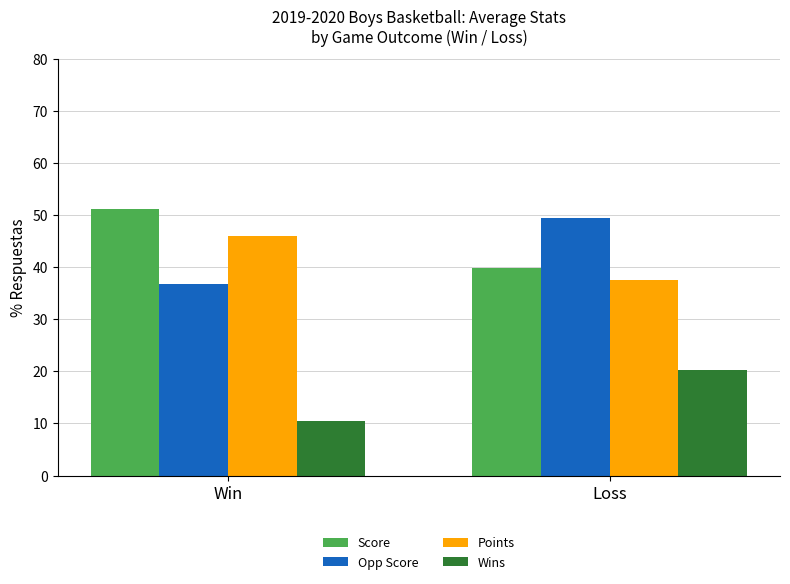

What is the difference between the maximum and minimum values in the Points series?

8.5